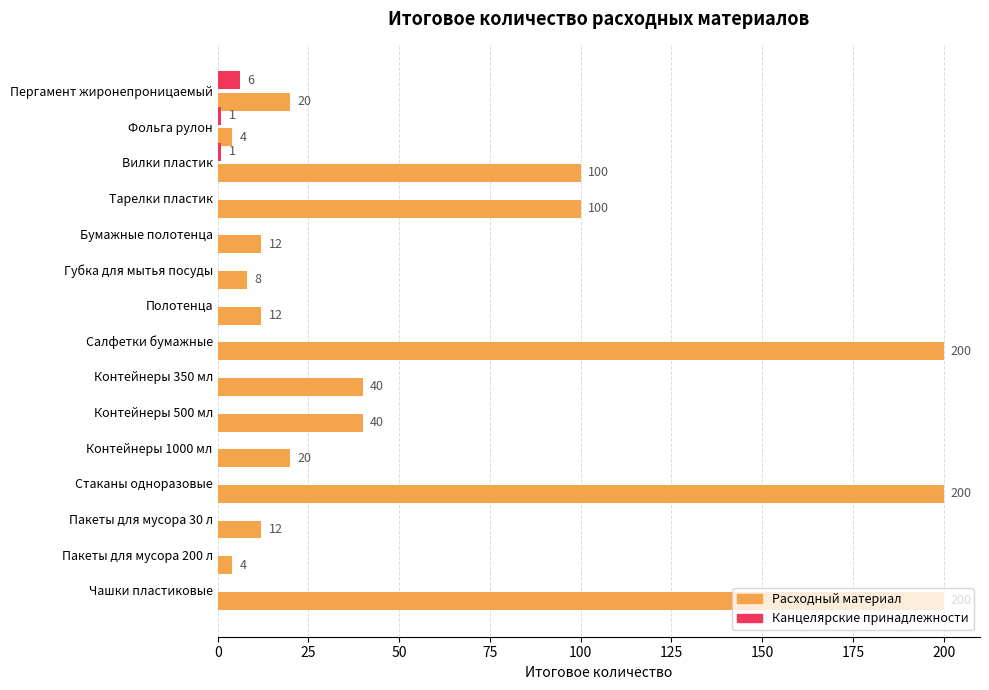

What is the sum of all Расходный материал values?

972